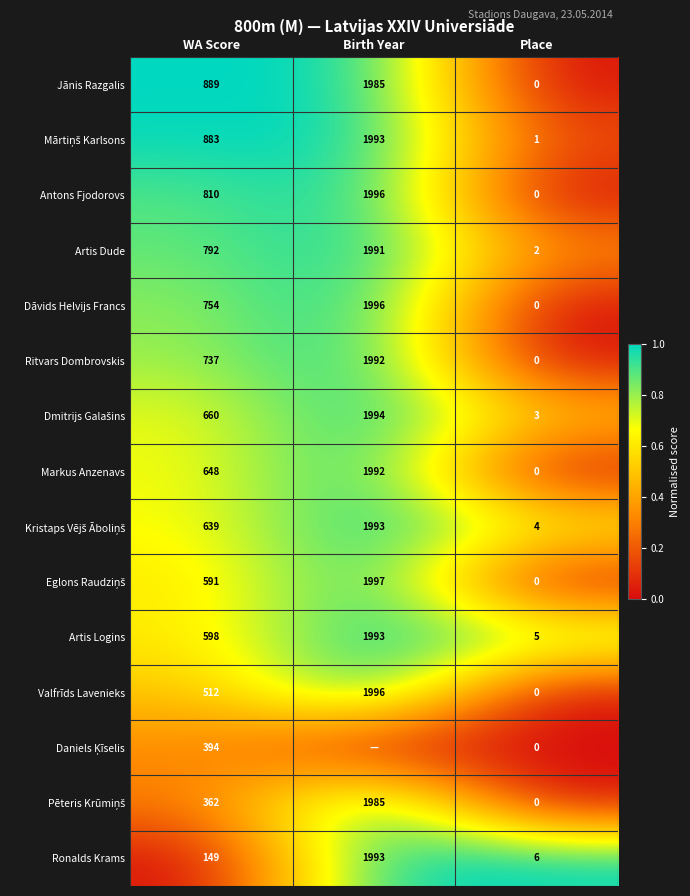

The value of Artis Dude at WA Score is 792. True or false?

True